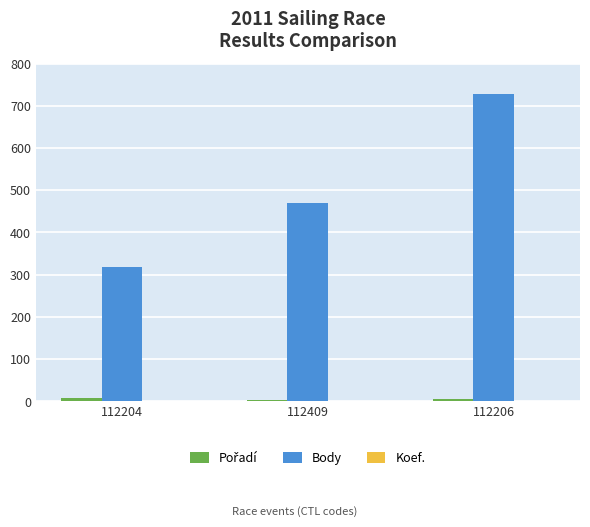

What is the spread (max minus min) of values at 112409?

468